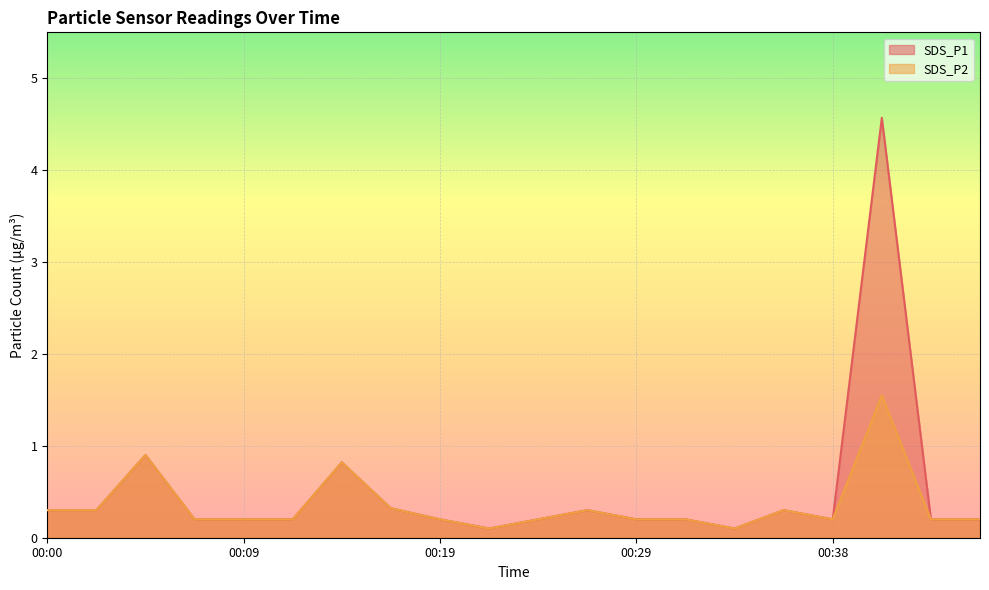

At which category is the sum across all series the highest?

00:41